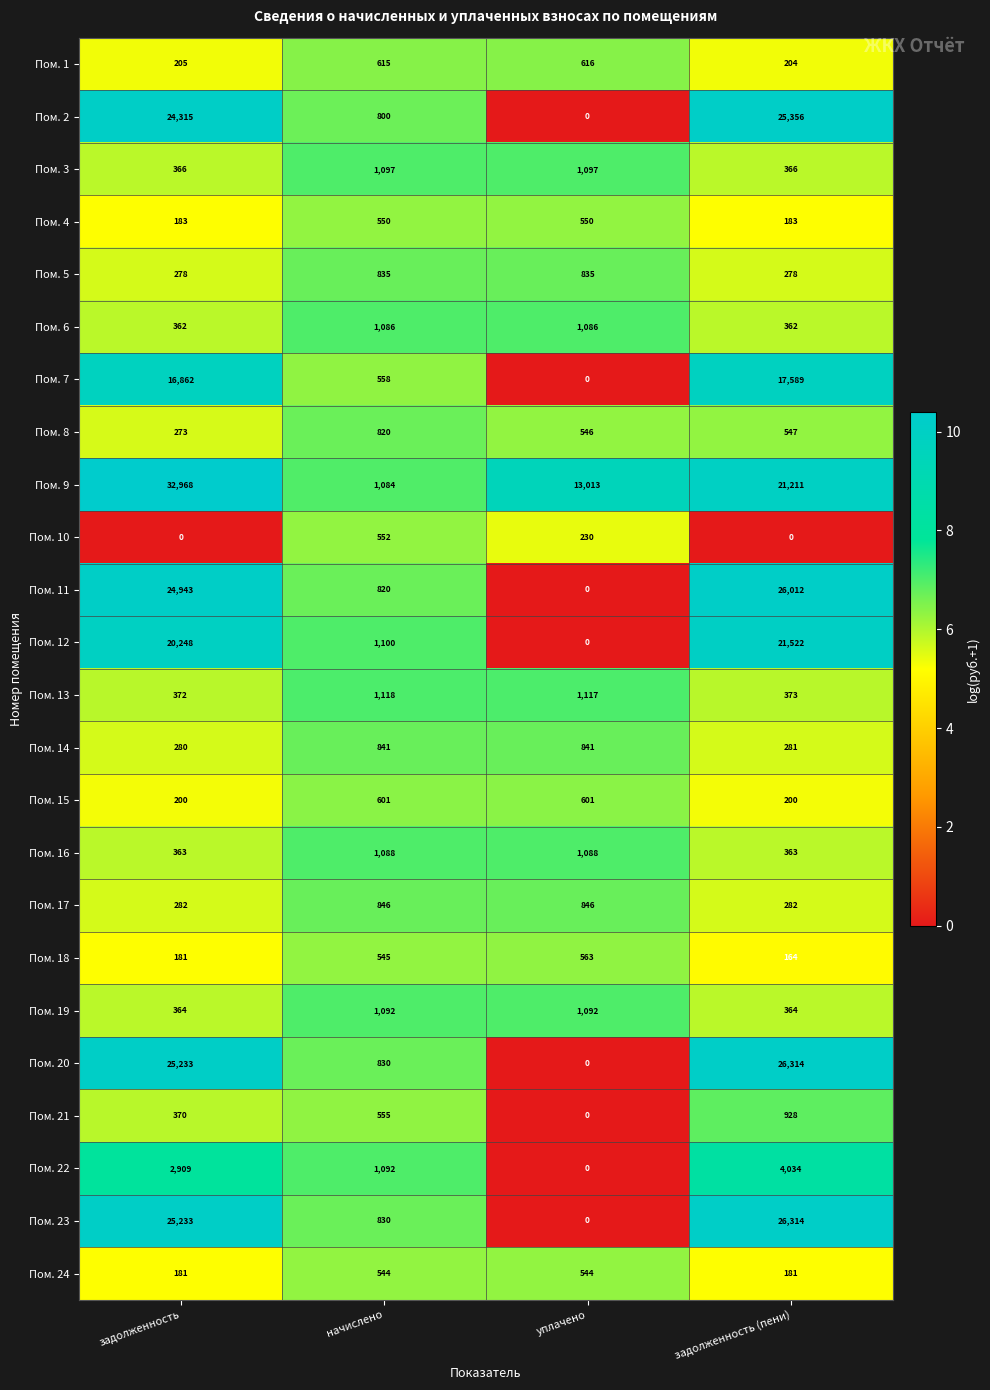

Count the Пом. 17 values in the range 282 to 846.

4